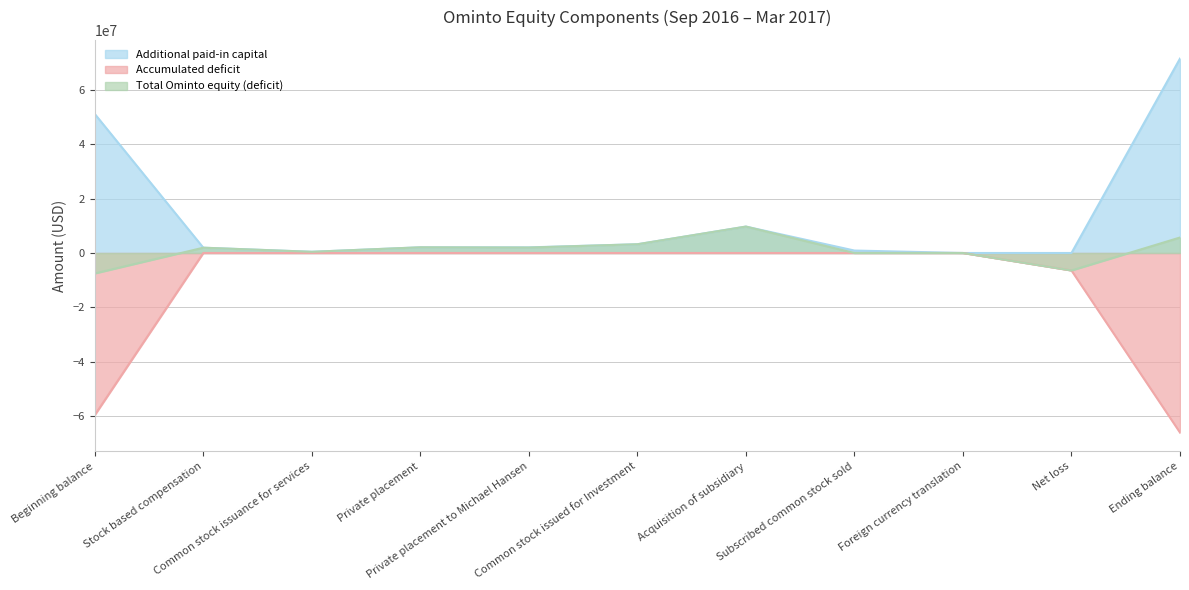

Reading left to right, what are all the values shown in this chart?

Additional paid-in capital: Beginning balance=51120663	Stock based compensation=1946055	Common stock issuance for services=440438	Private placement=2091757	Private placement to Michael Hansen=2069700	Common stock issued for Investment=3213480	Acquisition of subsidiary=9711855	Subscribed common stock sold=899775	Foreign currency translation=0	Net loss=0	Ending balance=71493723
Accumulated deficit: Beginning balance=-59596946	Stock based compensation=0	Common stock issuance for services=0	Private placement=0	Private placement to Michael Hansen=0	Common stock issued for Investment=0	Acquisition of subsidiary=0	Subscribed common stock sold=0	Foreign currency translation=0	Net loss=-6430314	Ending balance=-66027260
Total Ominto equity (deficit): Beginning balance=-7524342	Stock based compensation=1946255	Common stock issuance for services=440612	Private placement=2092279	Private placement to Michael Hansen=2000000	Common stock issued for Investment=3214284	Acquisition of subsidiary=9714284	Subscribed common stock sold=0	Foreign currency translation=0	Net loss=-6430314	Ending balance=5694444